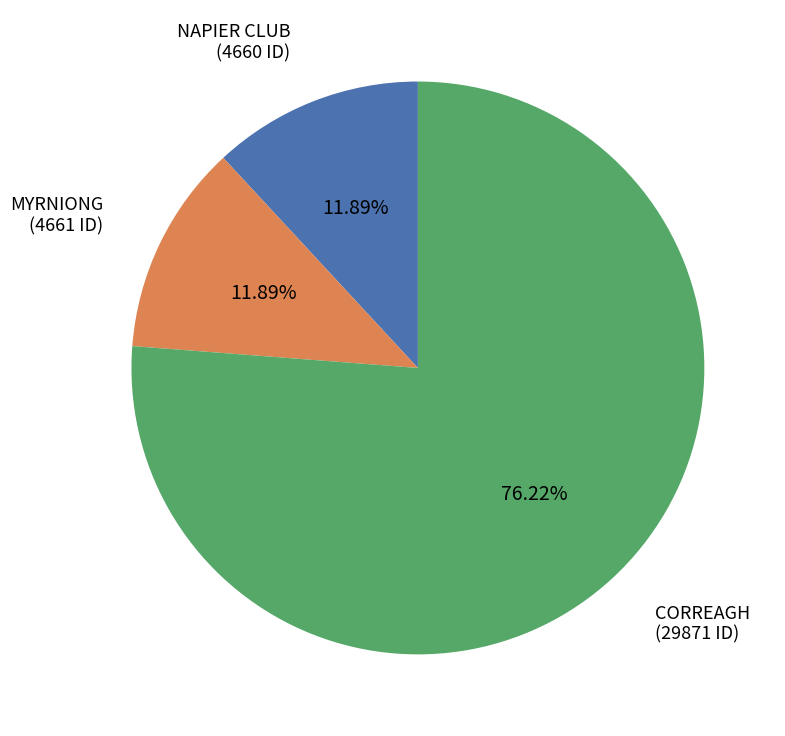

Approximately how many times larger is the value at NAPIER CLUB compared to CORREAGH?

0.2